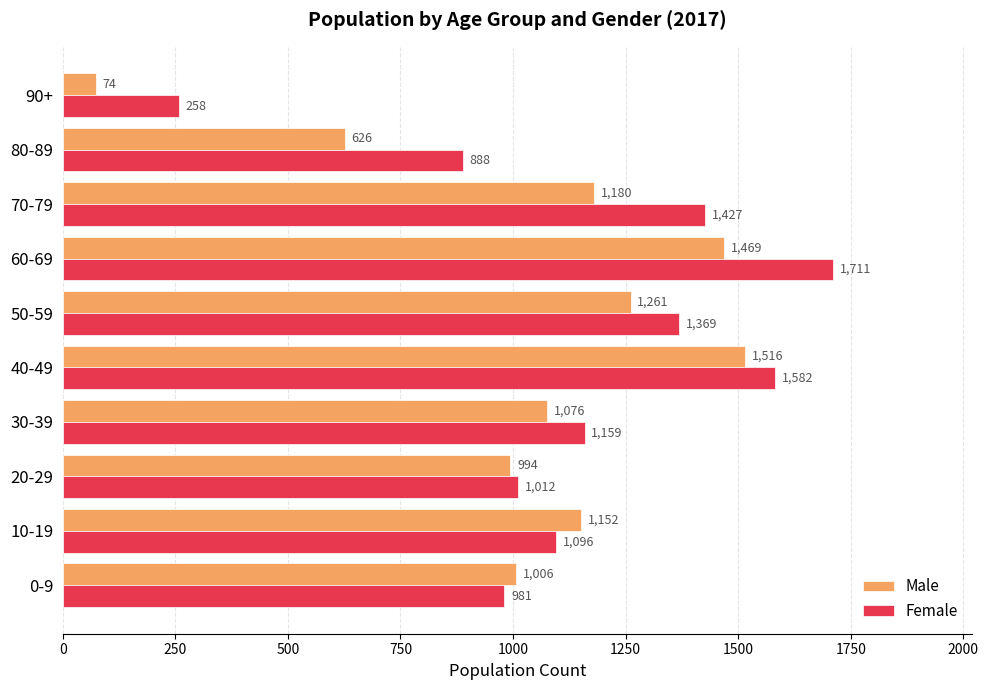

At which category is the sum across all series the highest?

60-69